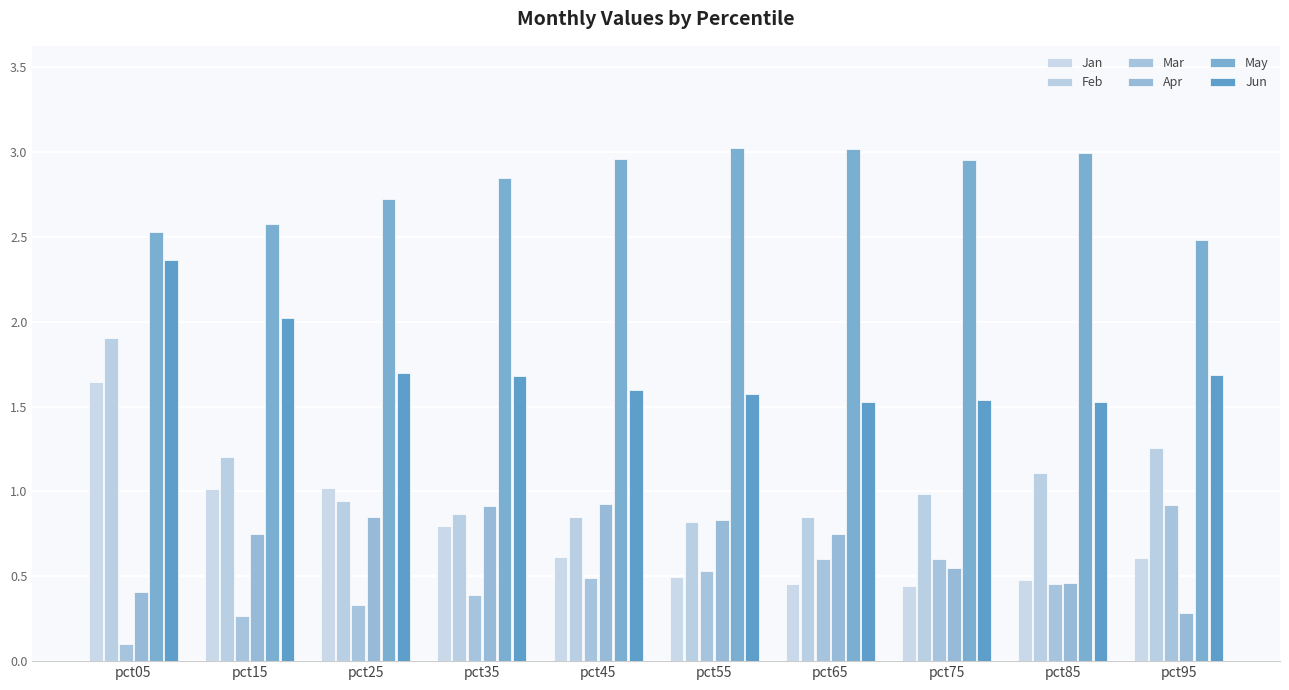

What is the average value of the Feb series?

1.1